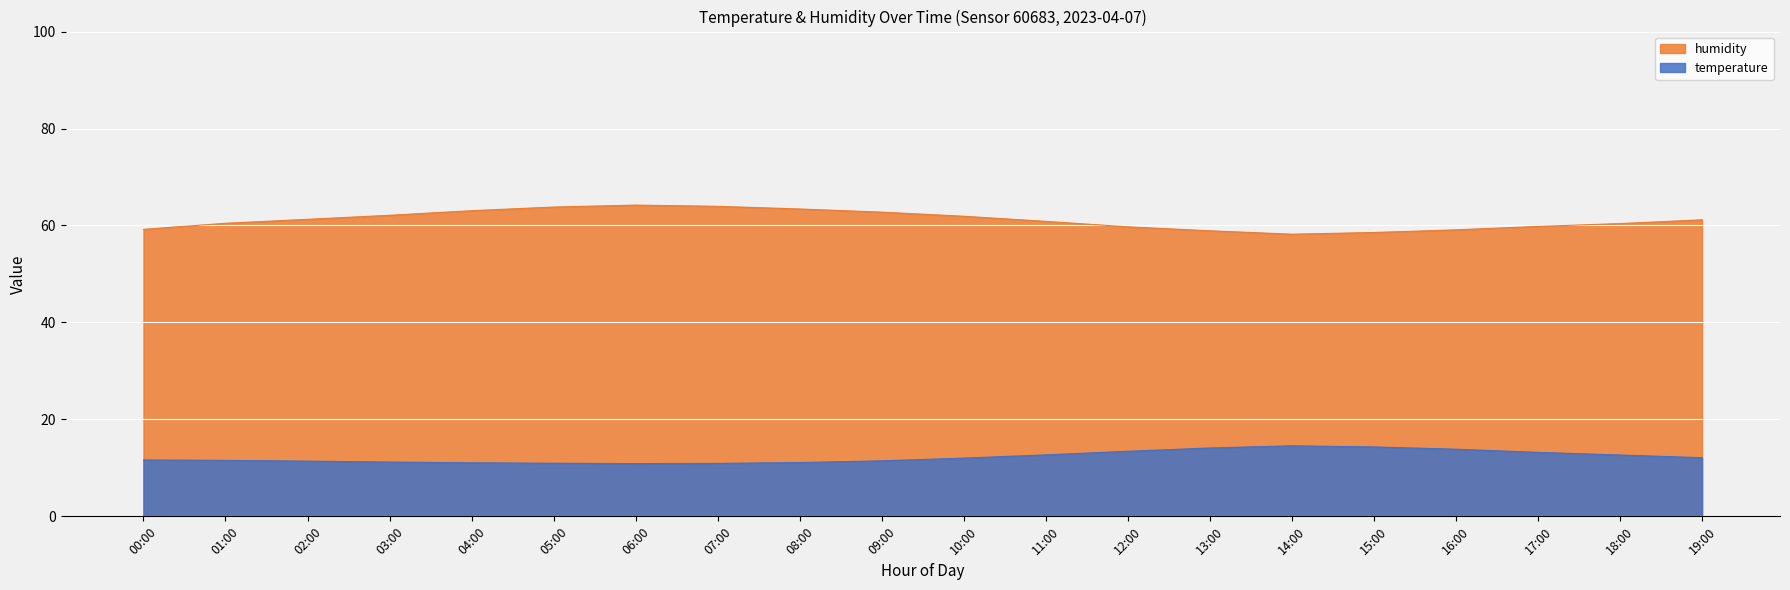

What is the label of the 2nd point from the right?

18:00